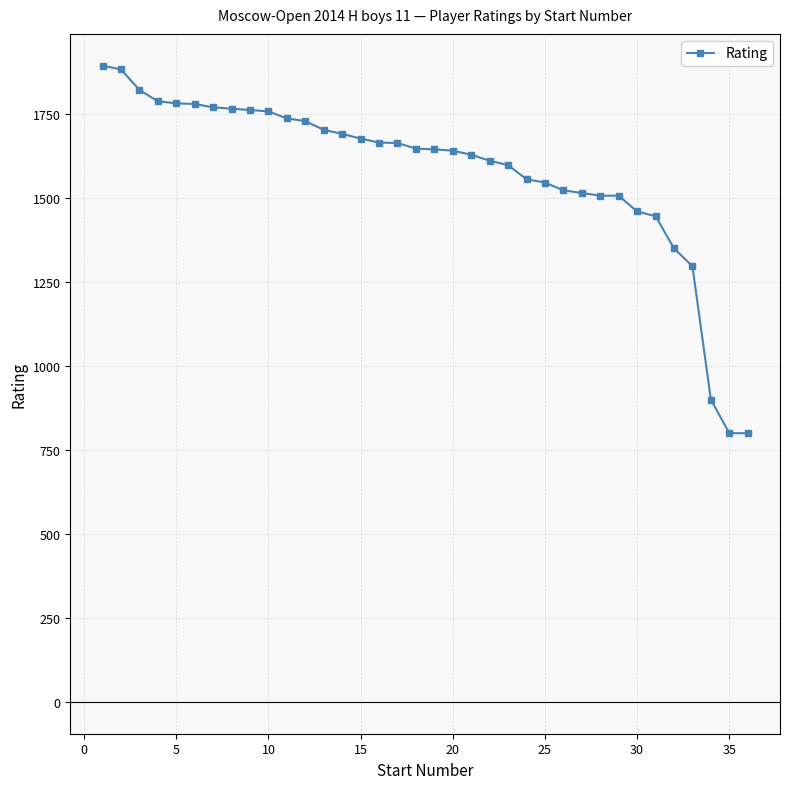

Does the chart display data point markers on the line(s)?

Yes